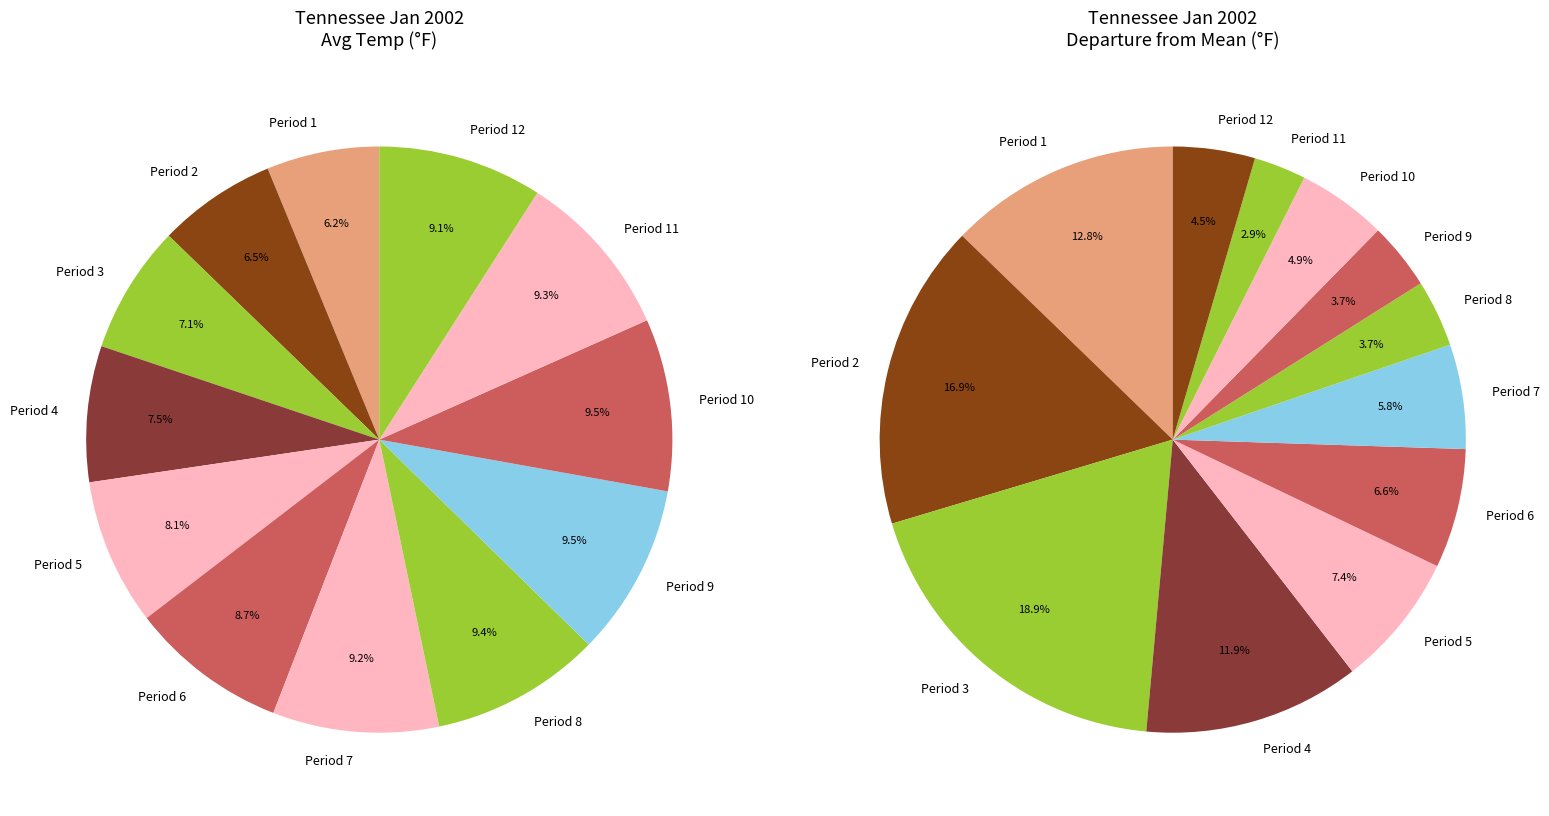

To the nearest percent, what percentage of the pie is Period 3?

7%